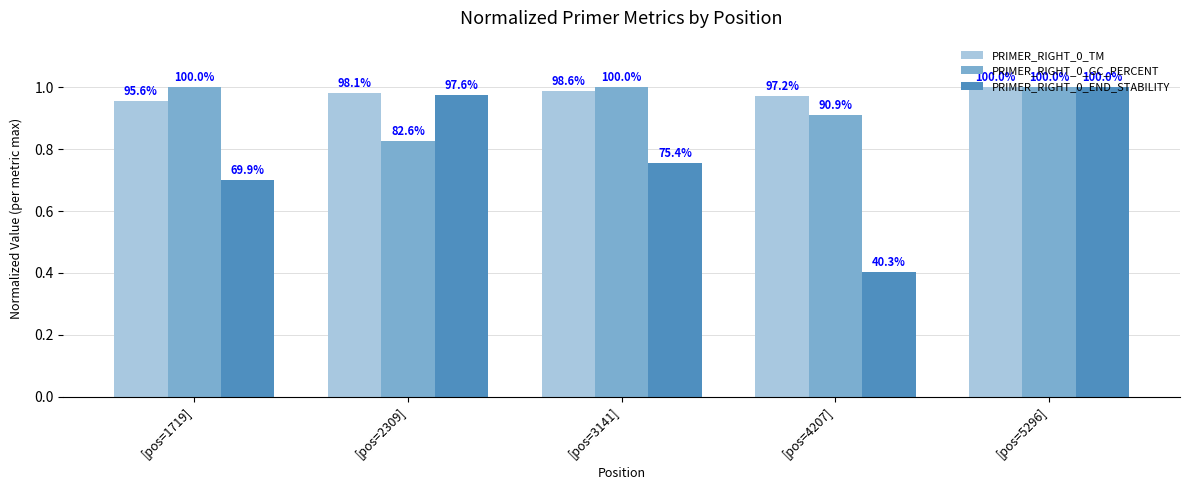

What are all the series names shown in the legend?

PRIMER_RIGHT_0_TM, PRIMER_RIGHT_0_GC_PERCENT, PRIMER_RIGHT_0_END_STABILITY